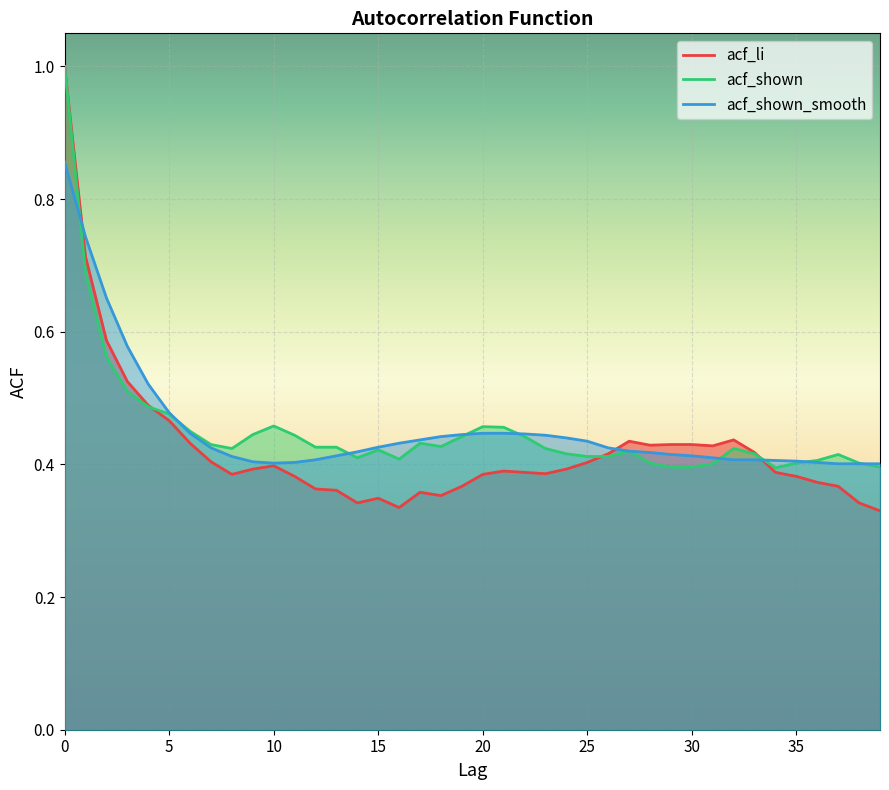

What is the difference between the maximum and minimum values in the acf_shown series?

0.6